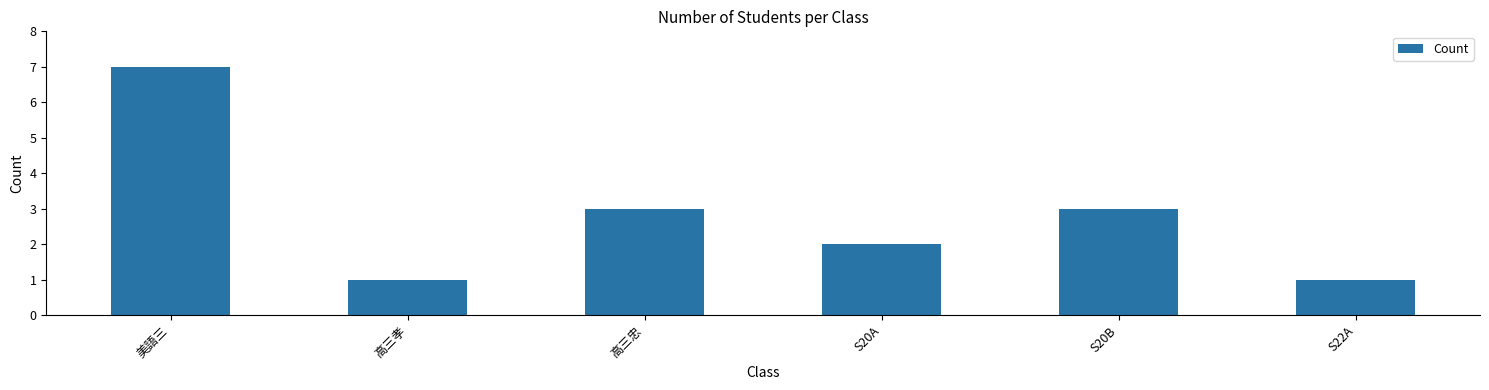

Is it true that the value at S20A is 3?

False